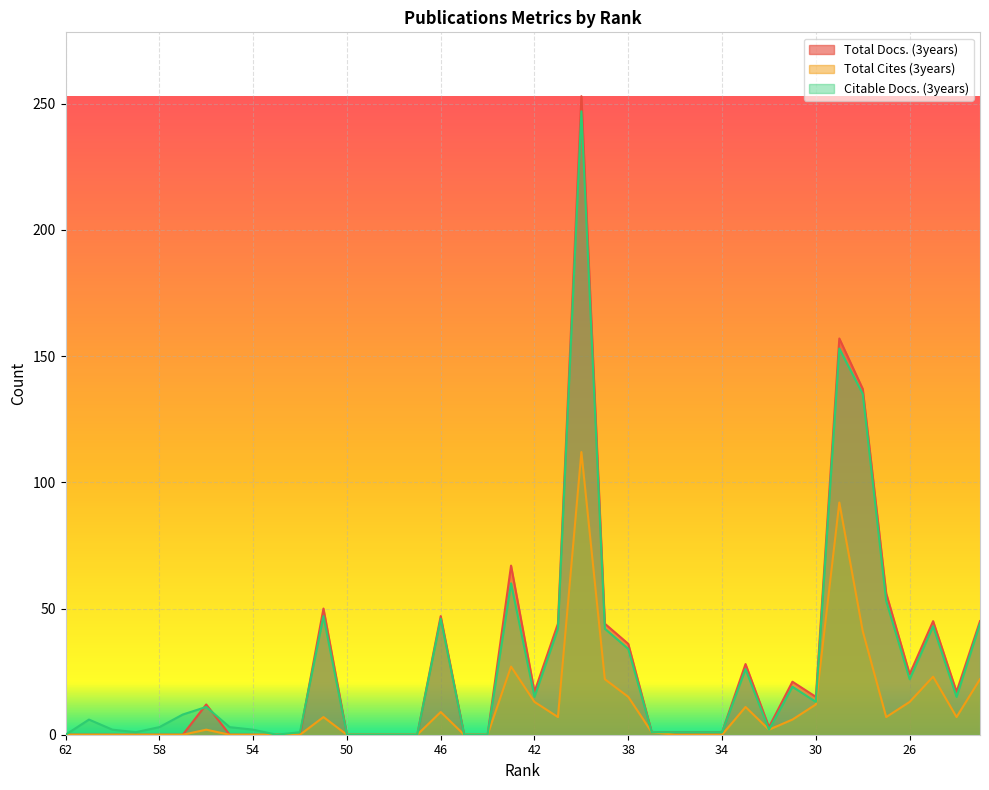

True or false: Total Cites (3years) and Total Docs. (3years) intersect in this chart.

False